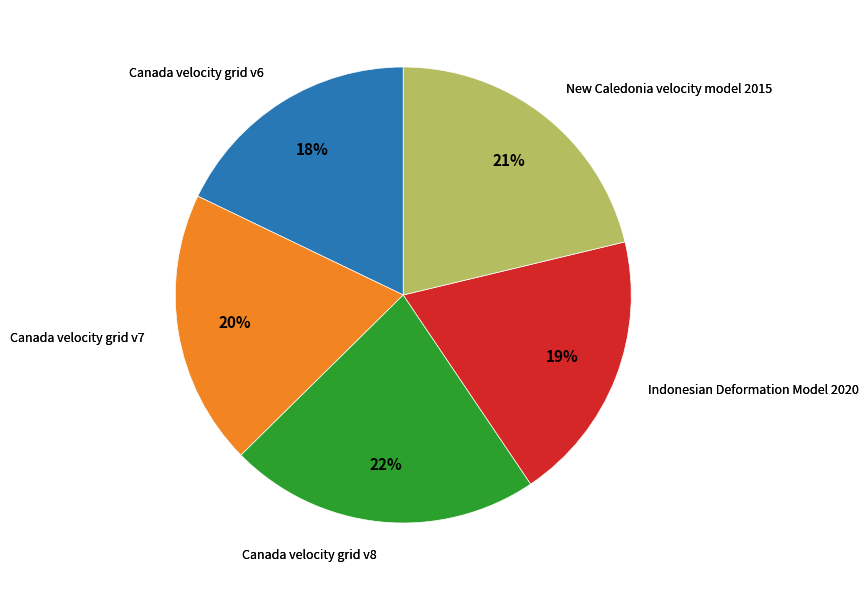

To the nearest percent, what is the average slice percentage?

20%